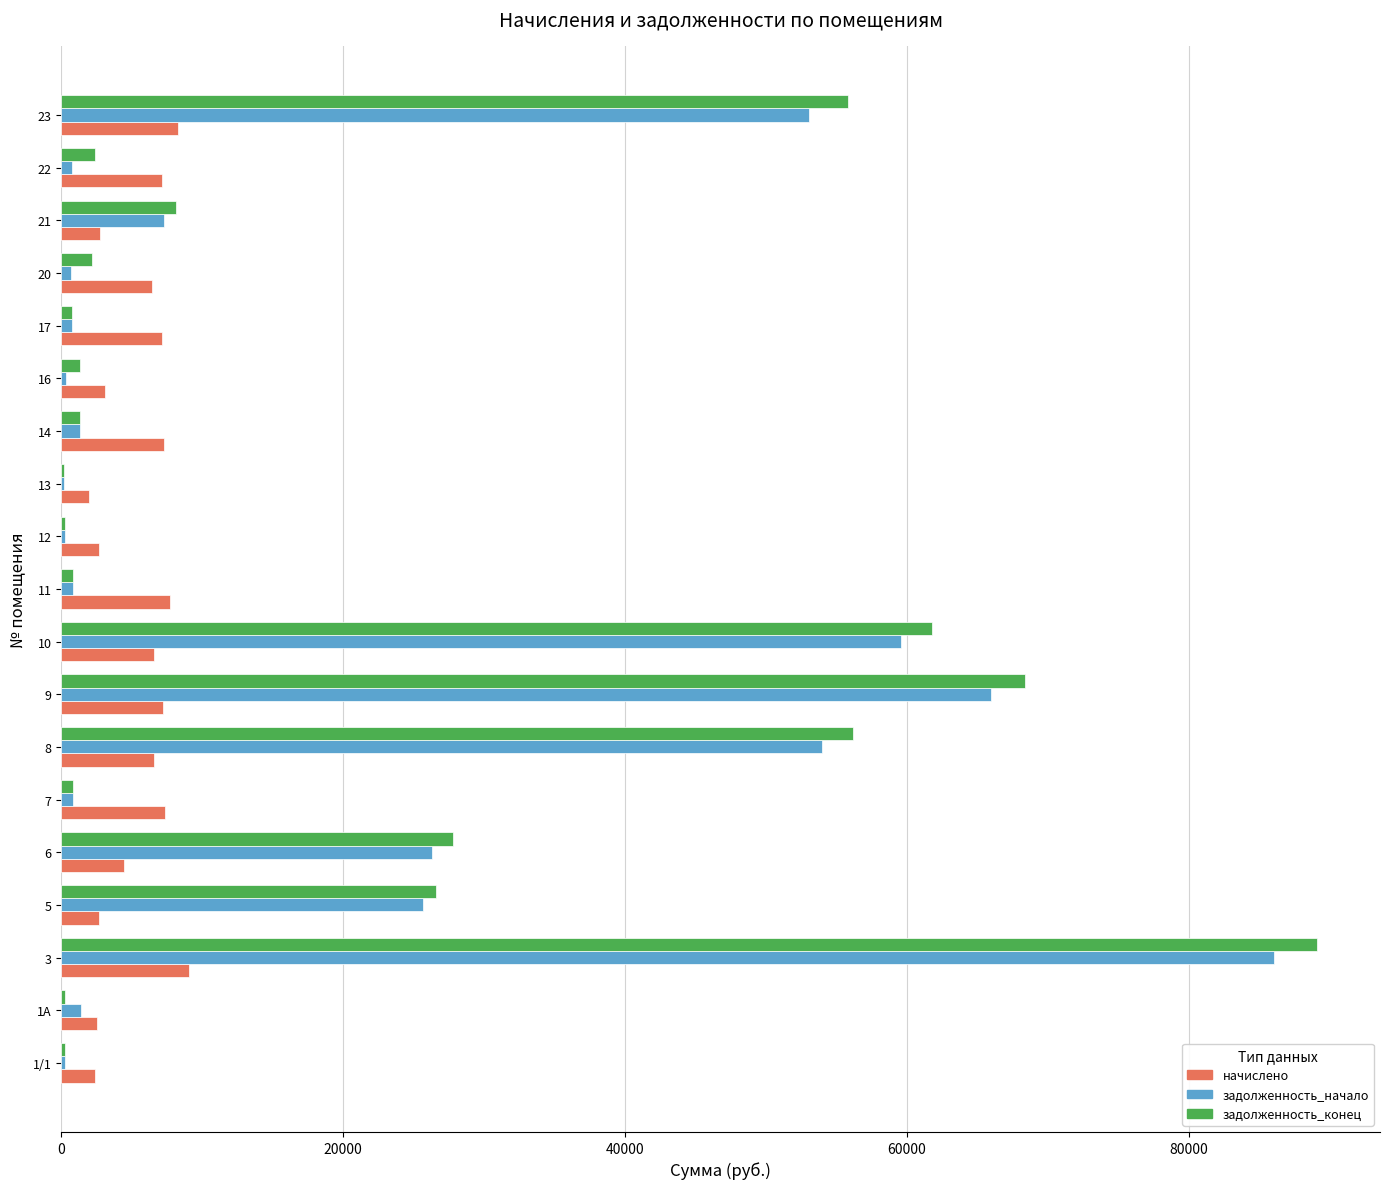

At which category is the sum across all series the highest?

3